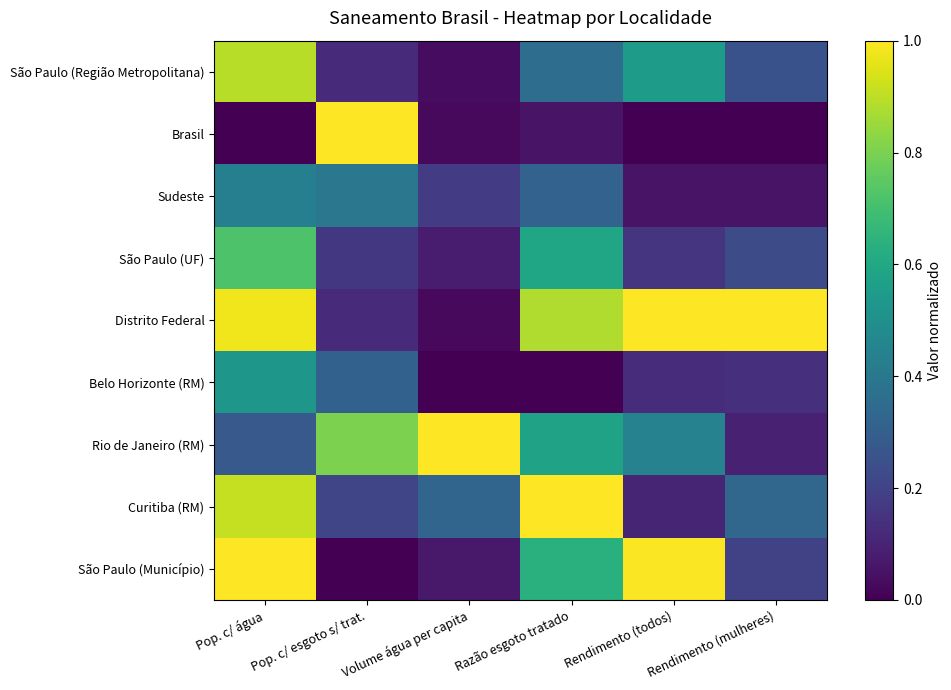

What is the maximum value shown in the chart?

1.0